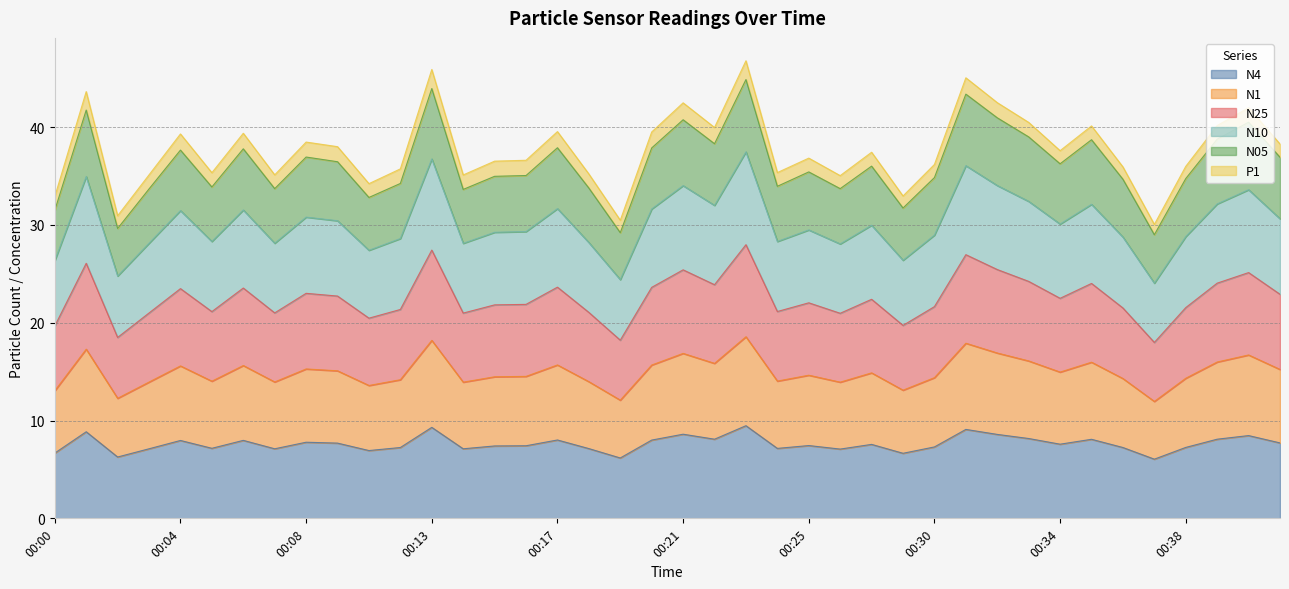

True or false: N1 and N10 intersect in this chart.

False